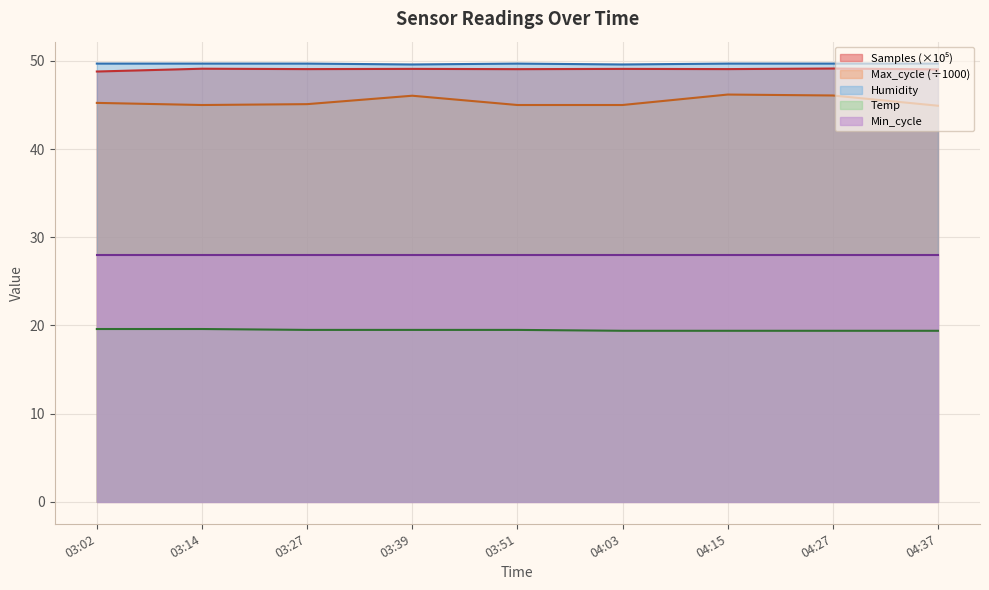

At how many categories does at least one series exceed 36?

9